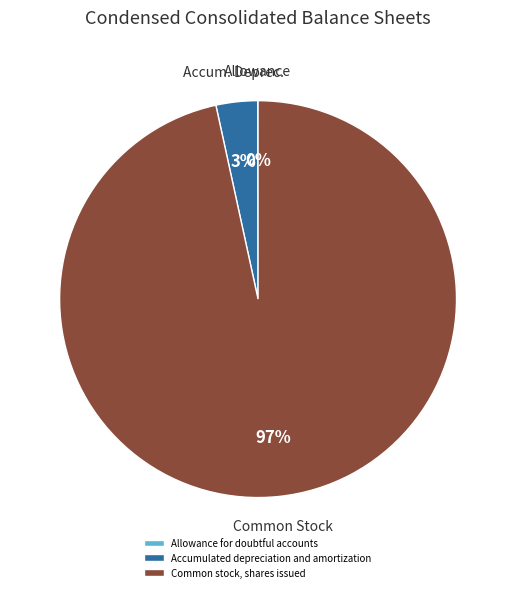

Does any single category account for the majority?

Yes